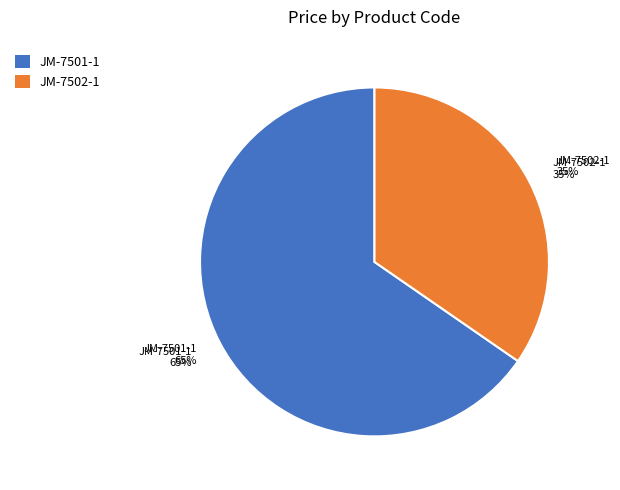

What percentage do JM-7502-1 and JM-7501-1 together represent?

100.0%